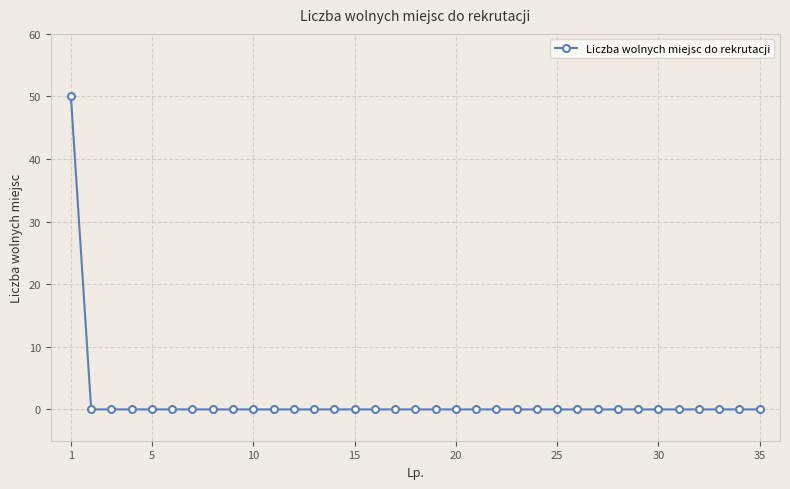

What is the greatest value displayed?

50